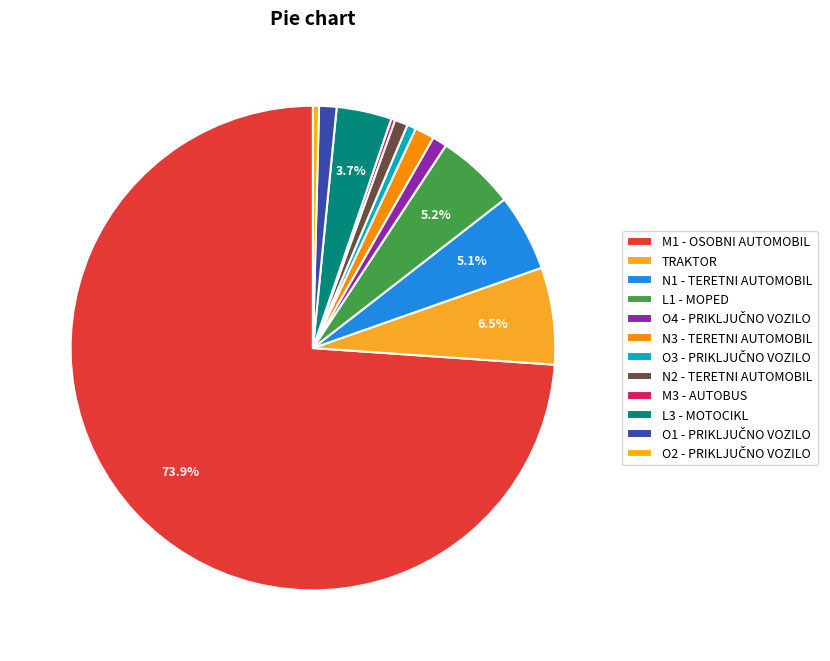

What percentage is NOT represented by M1 - OSOBNI AUTOMOBIL?

26.1%